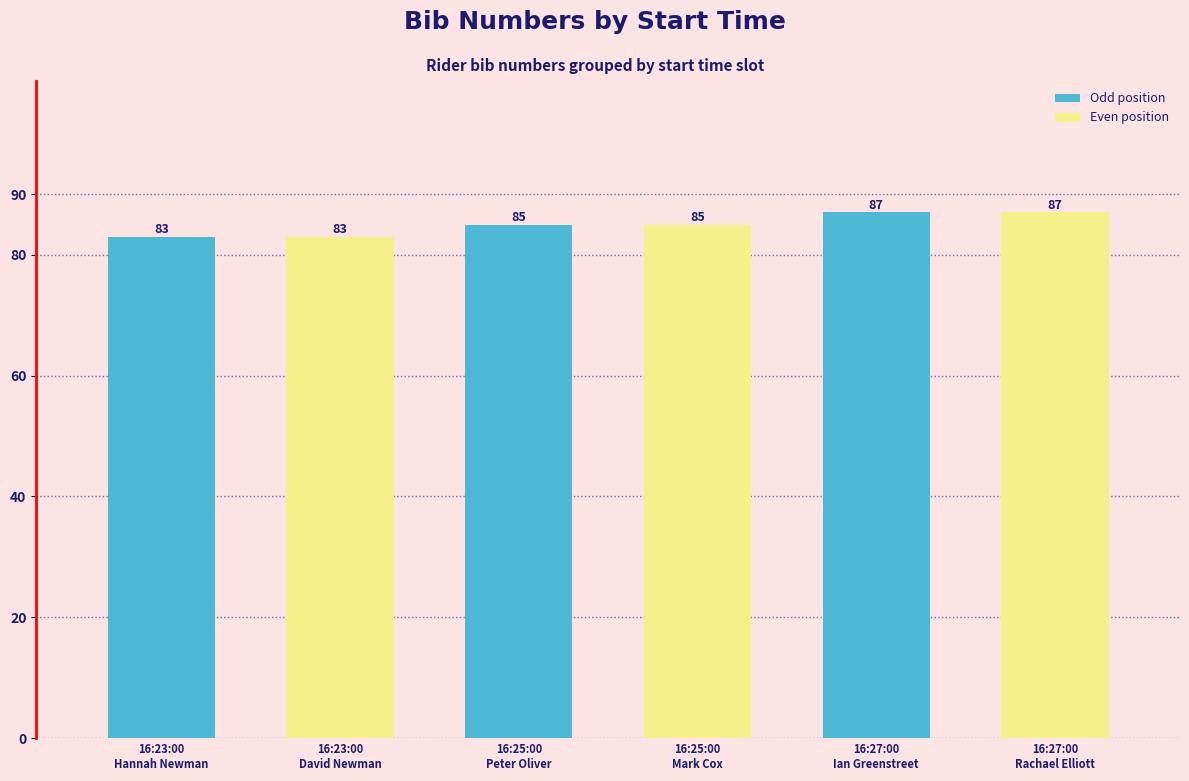

Count the values in the range 83 to 87.

6